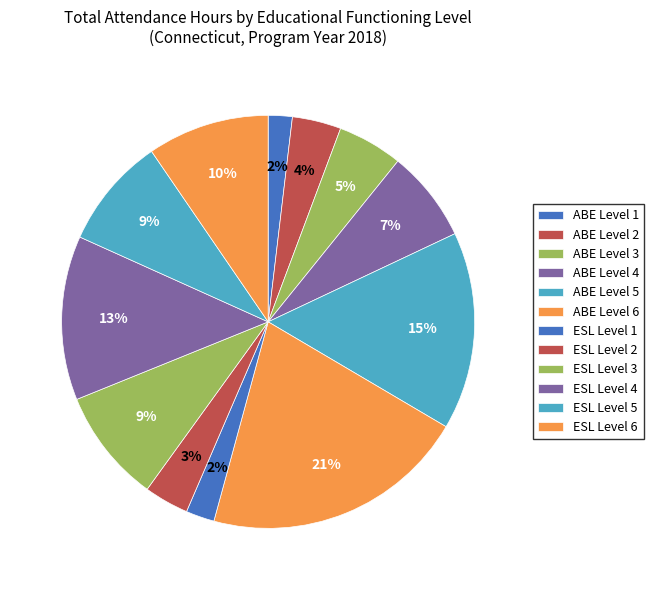

Which category has the biggest portion of the pie?

ABE Level 6